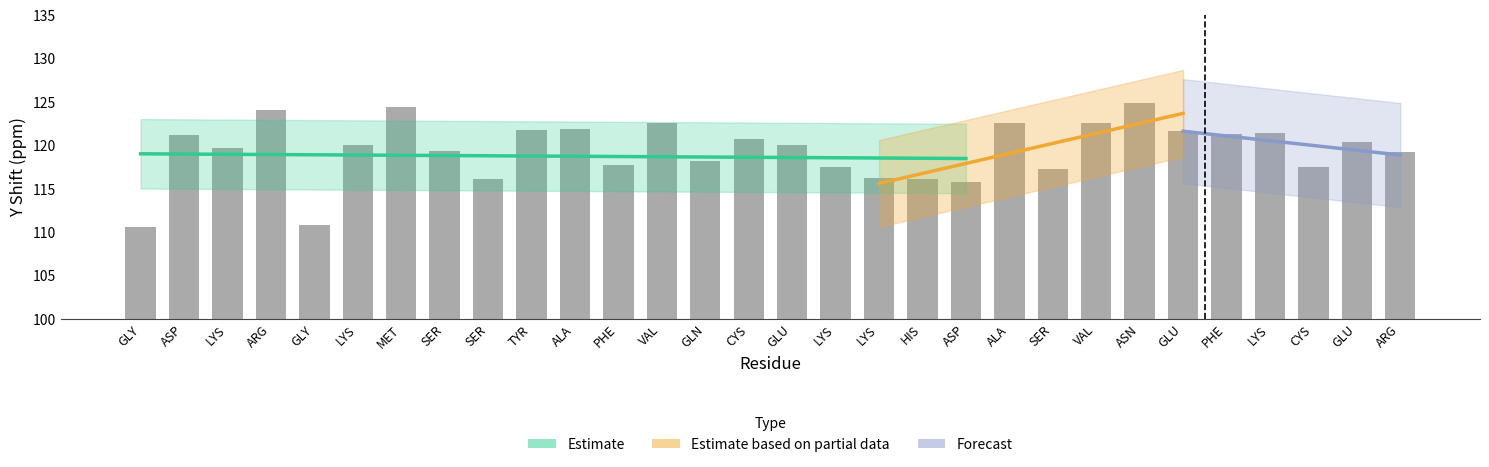

What is the maximum value shown in the chart?

124.9